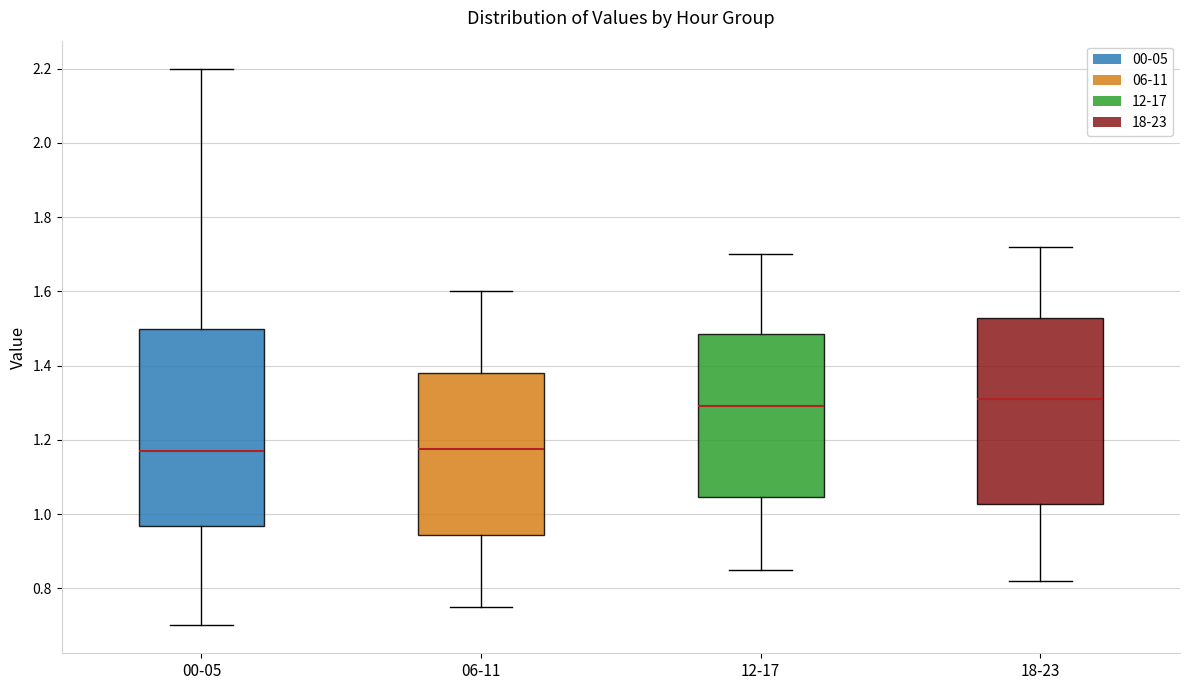

Reading left to right, transcribe this box plot: for each box, give where its median line is, the range the box spans, and where its two whiskers end, as read against the y-axis. The values are not printed on the chart, so give them approximately, as read against the axis.

00-05: median 1.18, box 0.96 to 1.50, whiskers 0.70 to 2.20
06-11: median 1.18, box 0.94 to 1.38, whiskers 0.76 to 1.60
12-17: median 1.30, box 1.04 to 1.48, whiskers 0.86 to 1.70
18-23: median 1.32, box 1.02 to 1.52, whiskers 0.82 to 1.72